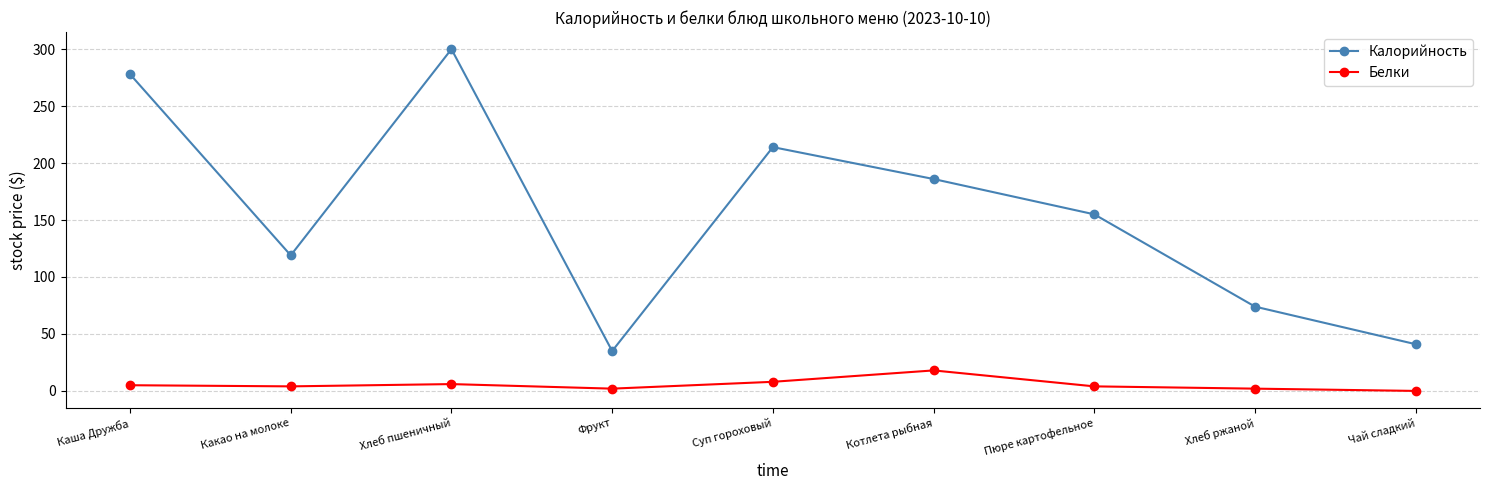

What is the difference between the second highest and minimum values in the Калорийность series?

243